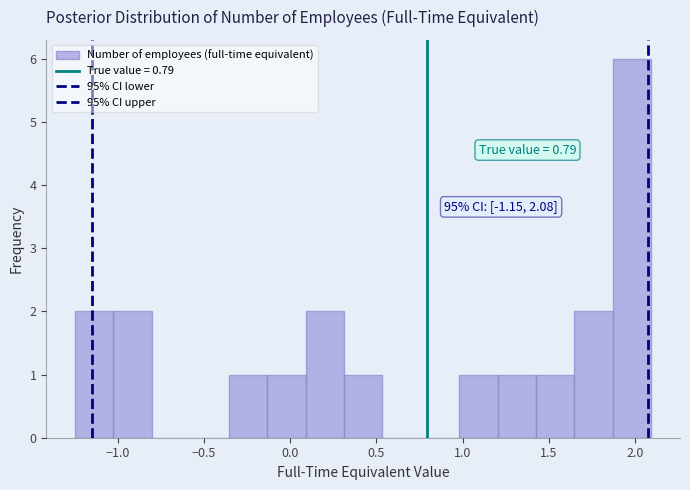

Over which range of the x-axis is the bar tallest?

1.85 to 2.10